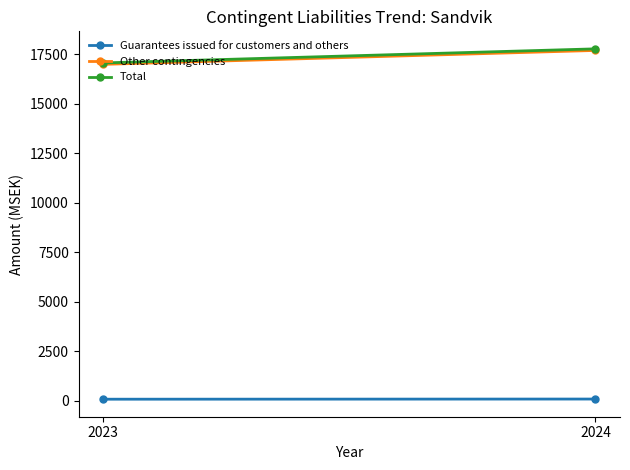

What is the lowest value of the Total series?

17053